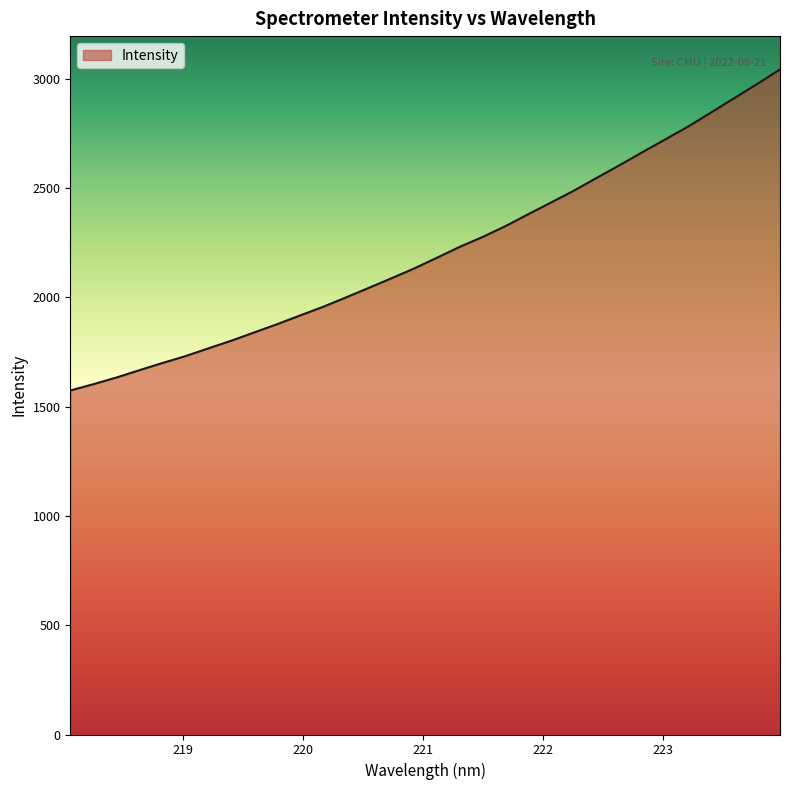

What is the greatest value displayed?

3044.0